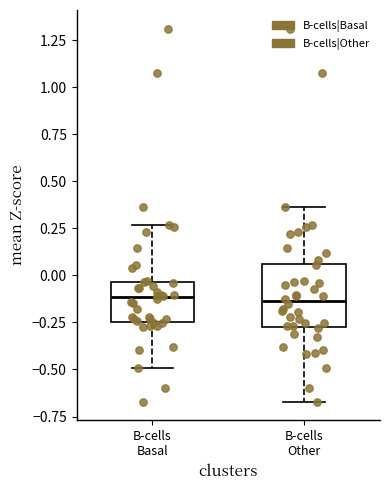

Reading left to right, read every box against the y-axis: the position of its median line, the range the box covers, and the ends of its whiskers. The values are not printed on the chart, so give them approximately, as read against the axis.

B-cells Basal: median -0.10, box -0.25 to -0.05, whiskers -0.50 to 0.25
B-cells Other: median -0.15, box -0.25 to 0.05, whiskers -0.65 to 0.35